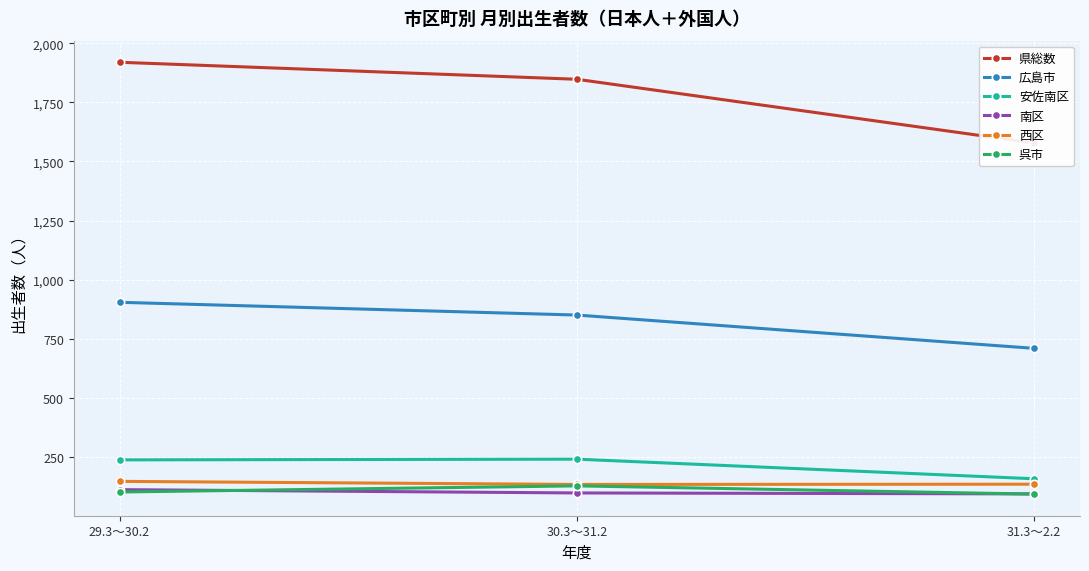

What is the label of the 2nd point from the right?

30.3～31.2